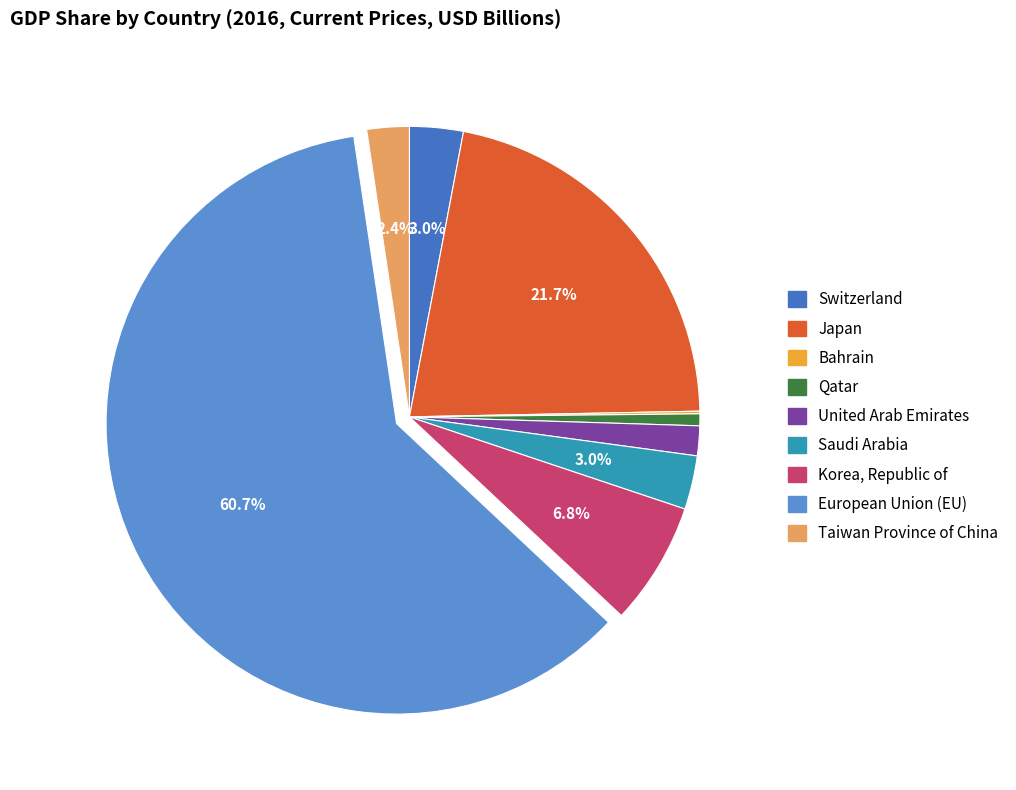

Which has a higher value, Japan or United Arab Emirates?

Japan